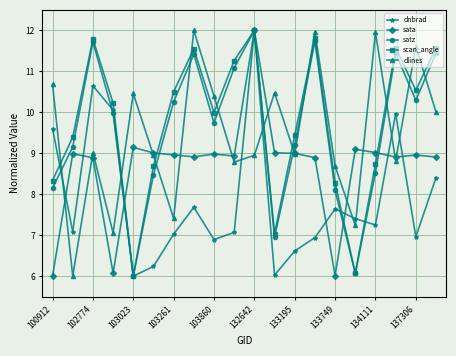

At how many categories does at least one series exceed 8?

20